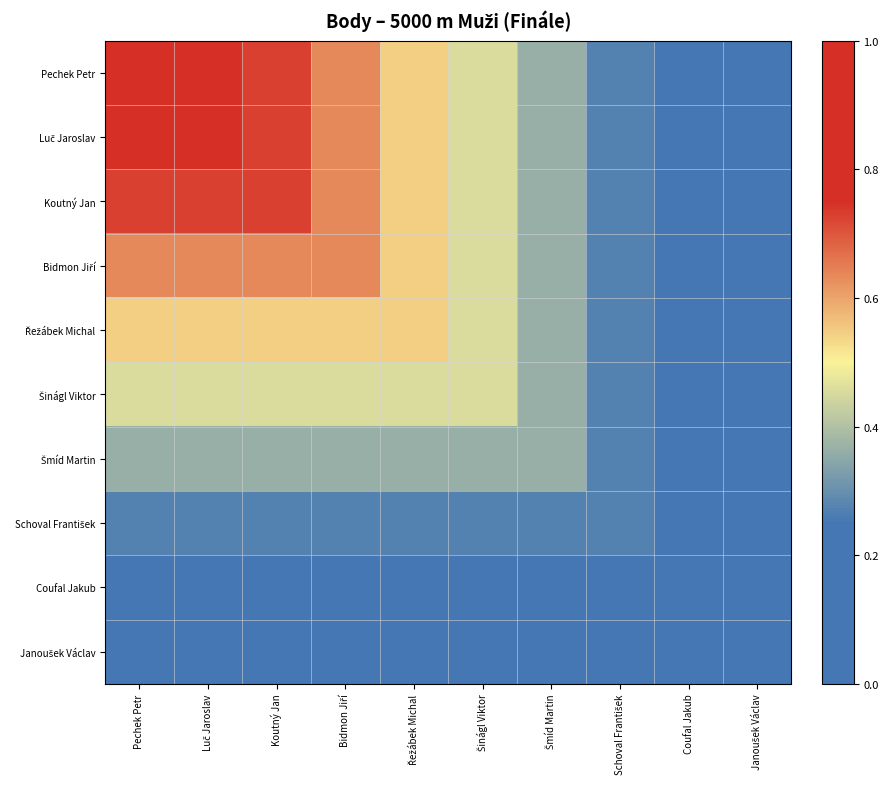

What is the greatest value displayed?

1.0